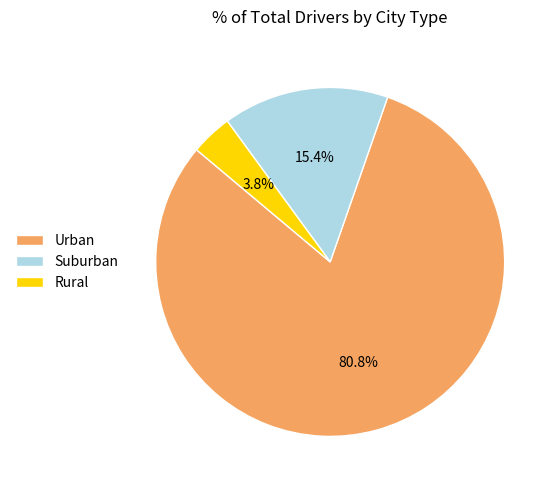

Which category has the biggest portion of the pie?

Urban